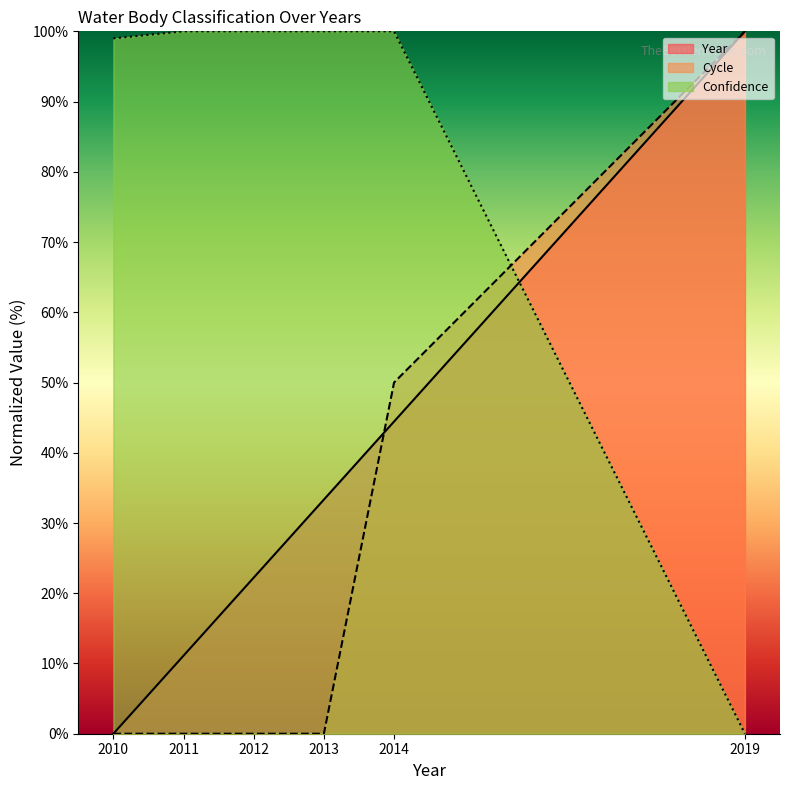

Which has a higher value, 2019 or 2012?

2019